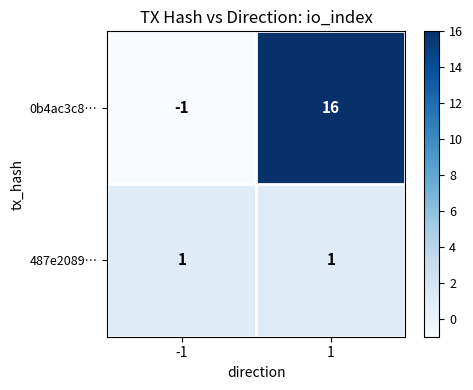

At -1, list the series in order from largest to smallest.

487e2089…, 0b4ac3c8…